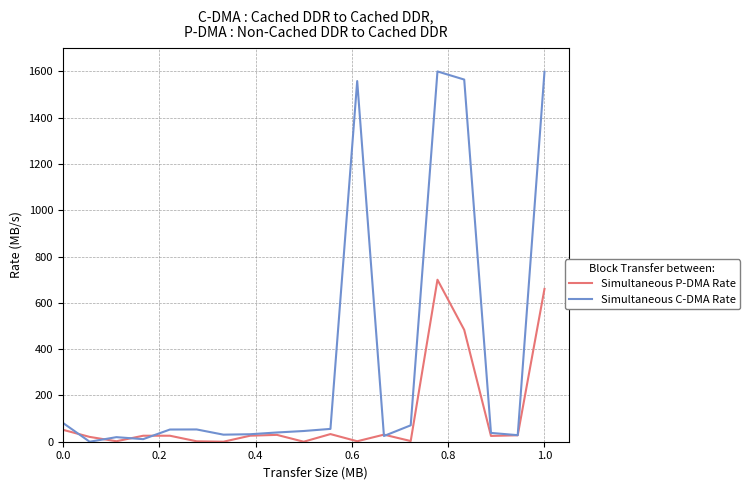

Rank the series by their maximum value, from highest to lowest.

Simultaneous C-DMA Rate, Simultaneous P-DMA Rate